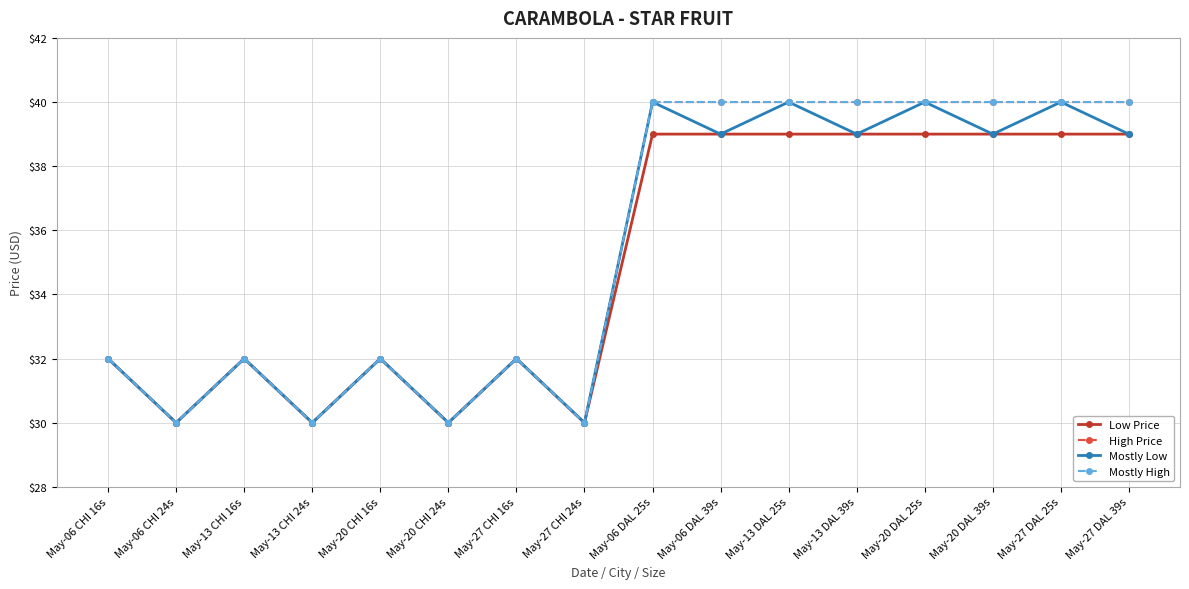

At which category is the sum across all series the highest?

May-06 DAL 25s